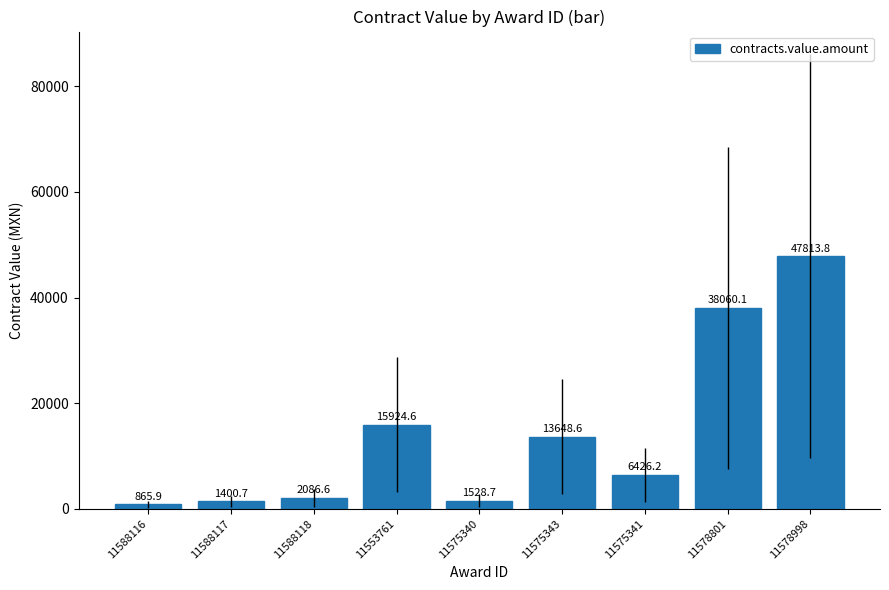

How many series are shown in this chart?

1